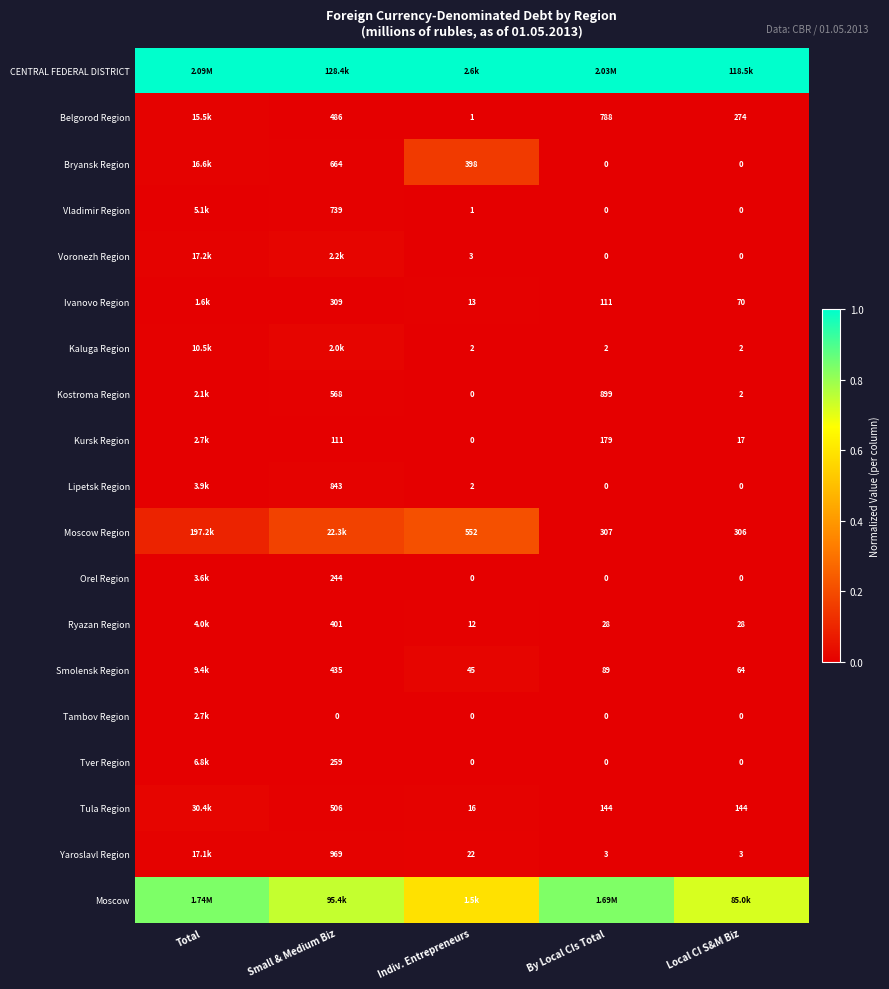

Is the value of Kostroma Region at Small & Medium Biz greater than the value of Tula Region at Local CI S&M Biz?

Yes